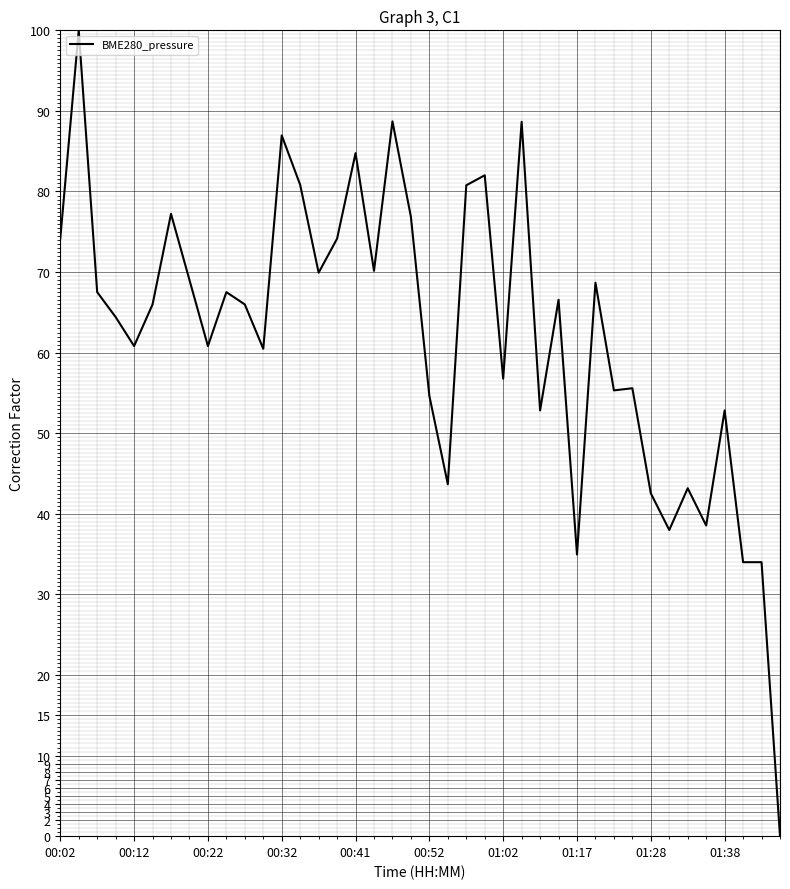

What is the difference between the maximum and minimum values?

100.0